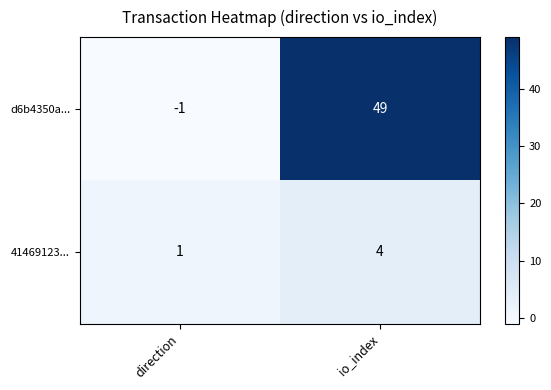

Which category has the highest value in the 41469123... series?

io_index